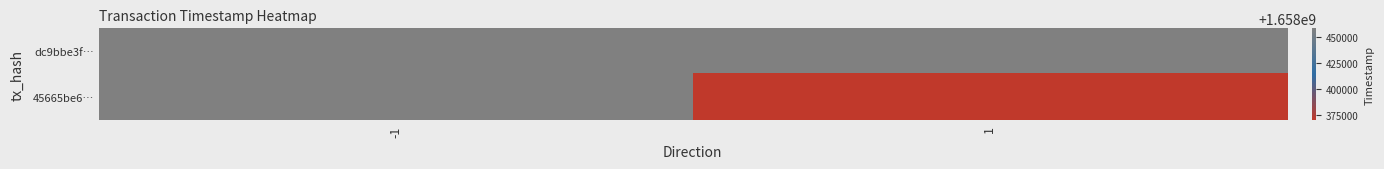

Reading right to left, list all the values displayed in this chart.

dc9bbe3f…: 1=1658458522	-1=1658458522
45665be6…: 1=1658369827	-1=1658458522